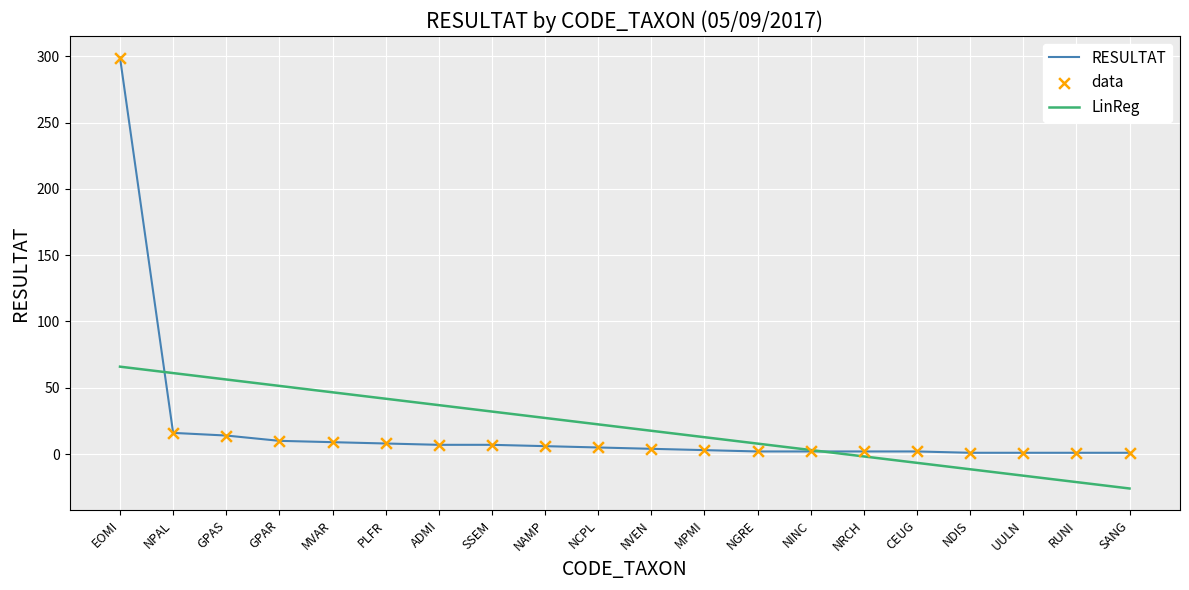

Which series has the widest spread of values?

RESULTAT